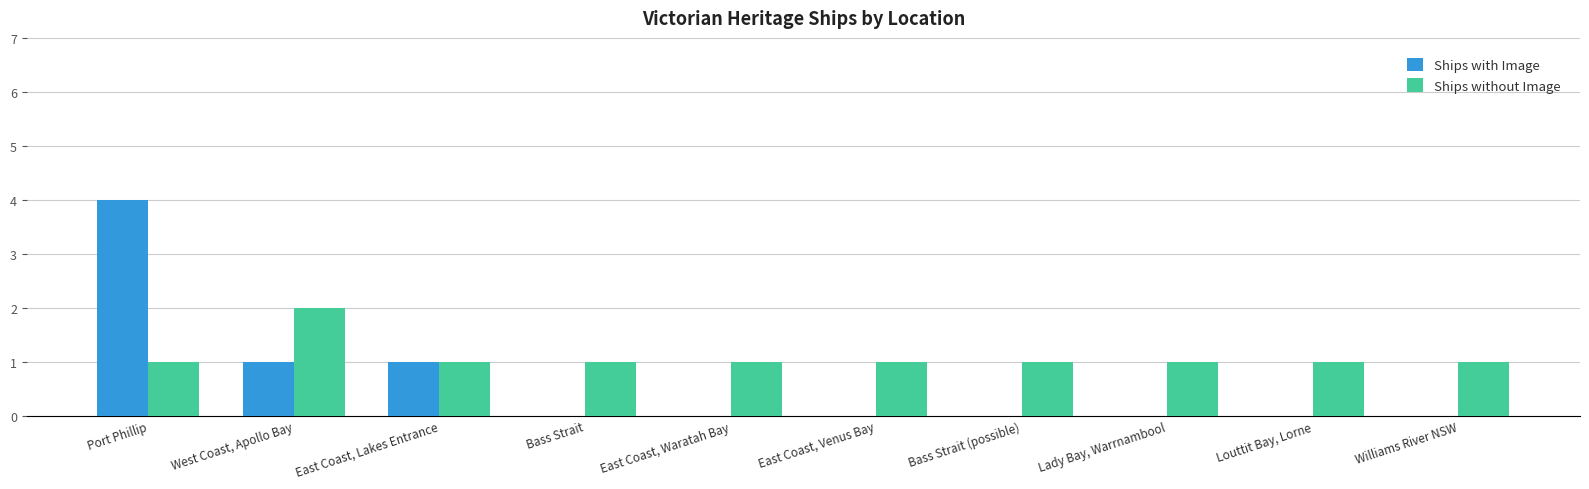

What is the highest value of the Ships with Image series?

4